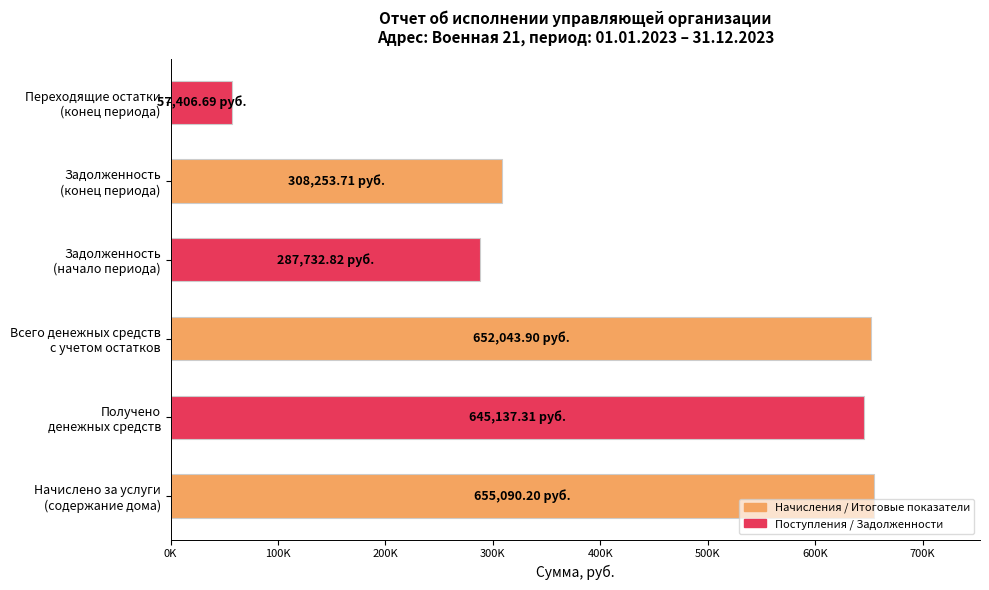

Does the chart contain any negative values?

No